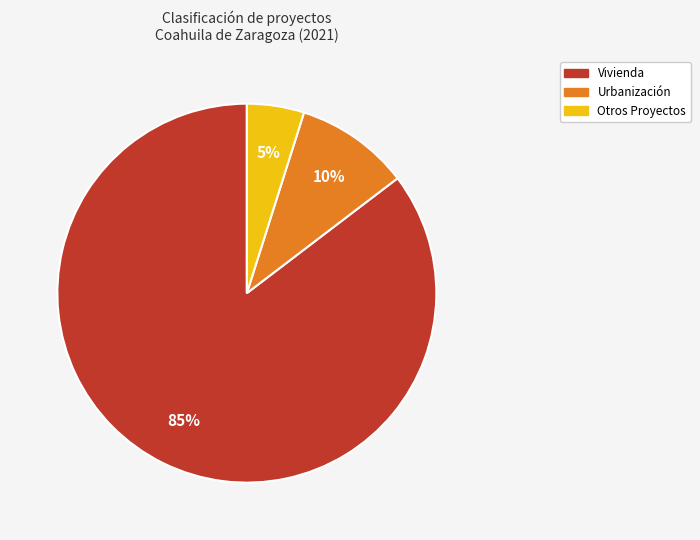

Is there a majority slice in this chart?

Yes